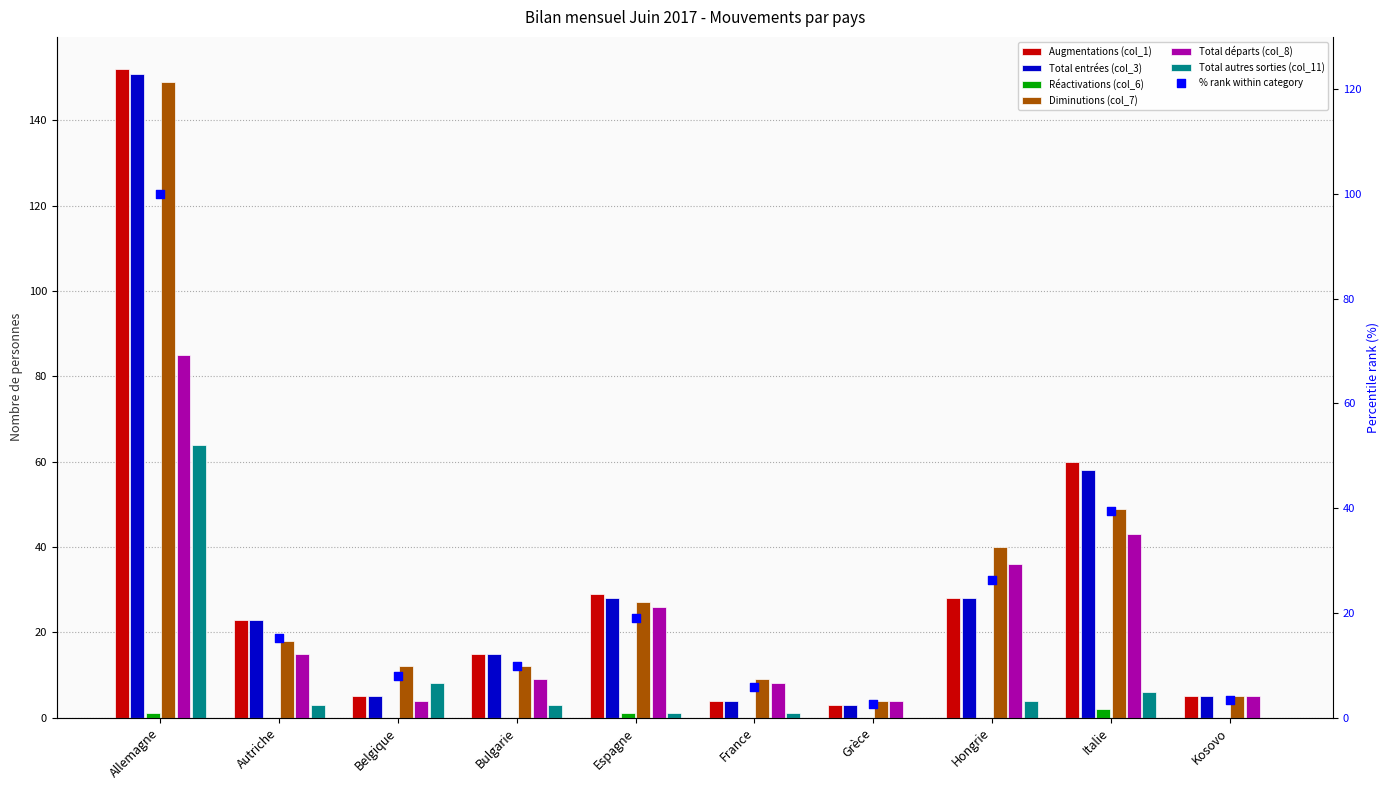

Is the value of Diminutions (col_7) at Espagne greater than the value of Réactivations (col_6) at Allemagne?

Yes